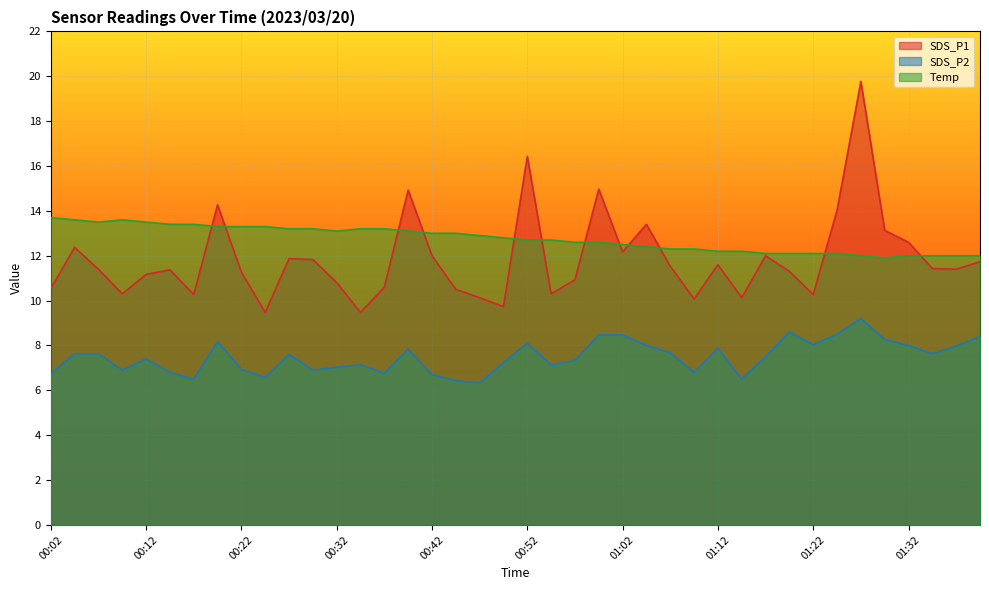

True or false: SDS_P1 and Temp intersect in this chart.

True